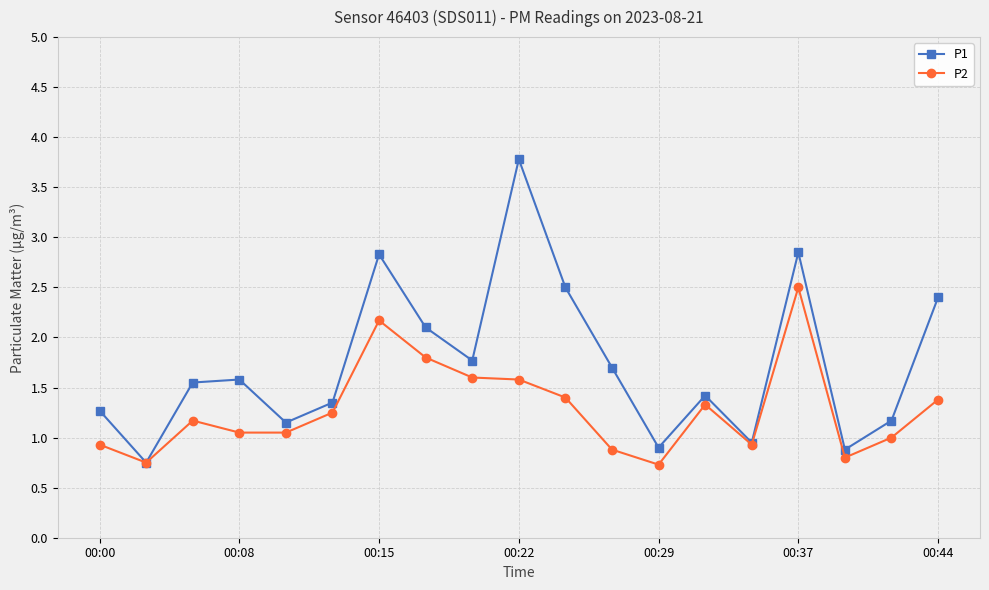

What is the highest value of the P1 series?

3.8